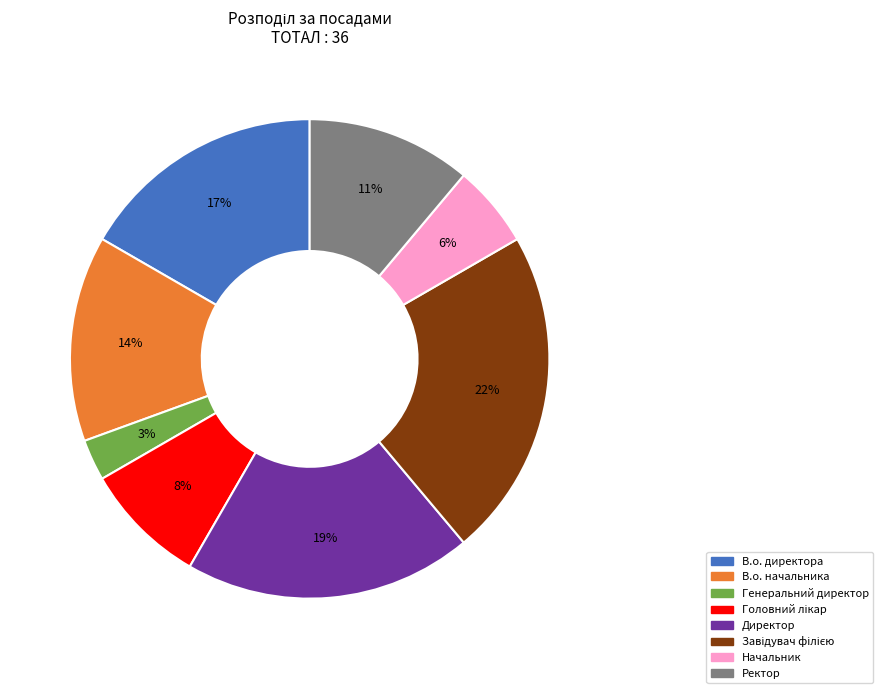

To the nearest percent, what portion does Начальник represent?

6%